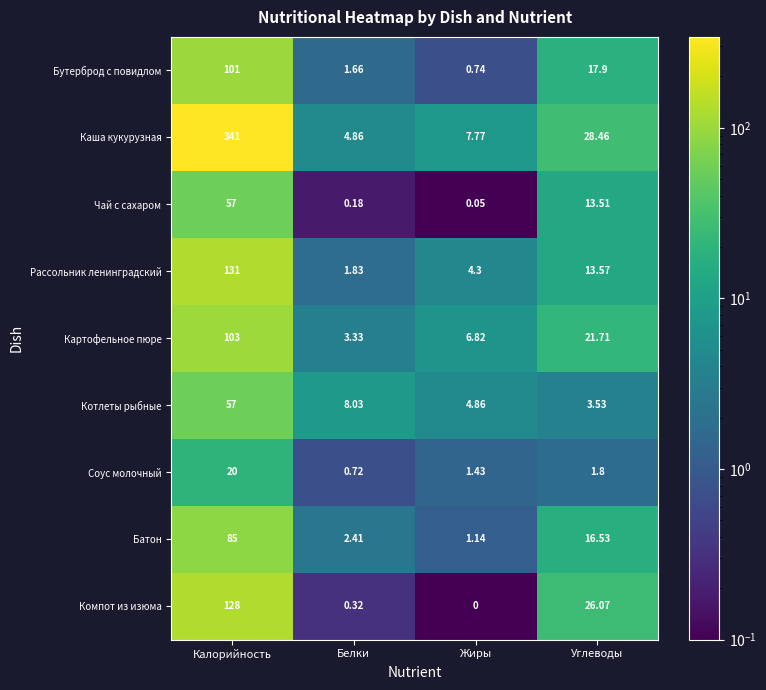

What is the greatest value displayed?

341.0